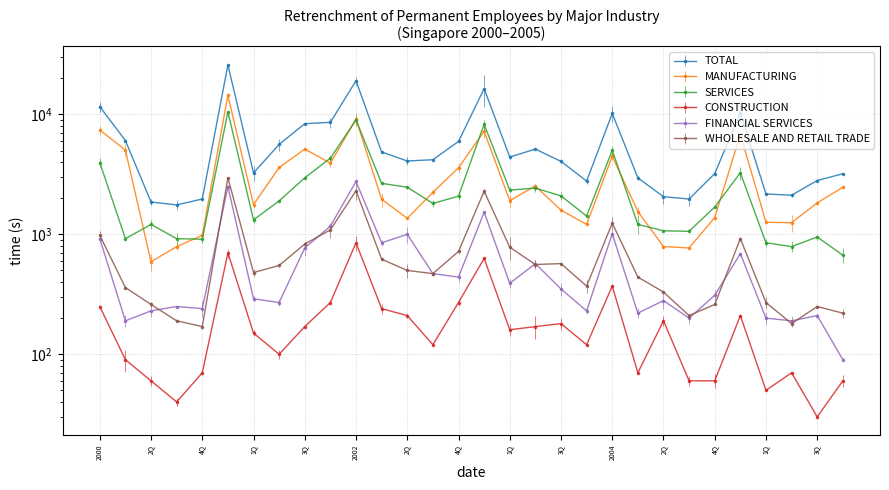

Which series has the widest spread of values?

TOTAL